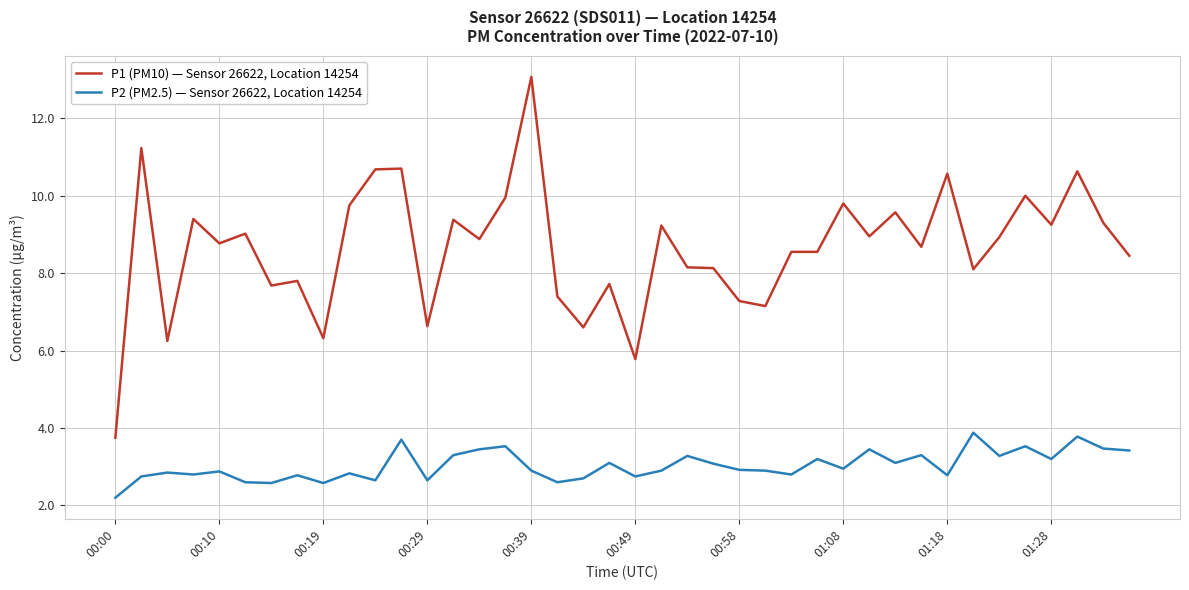

Which series has the largest total across all categories?

P1 (PM10) — Sensor 26622, Location 14254